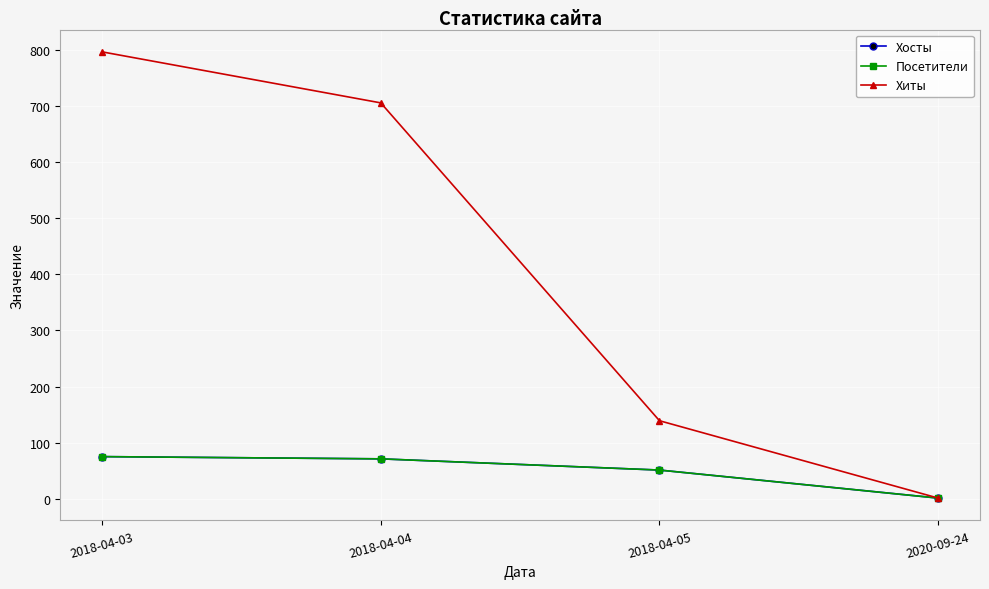

True or false: Хосты has more than 1 points higher than both neighbors.

False